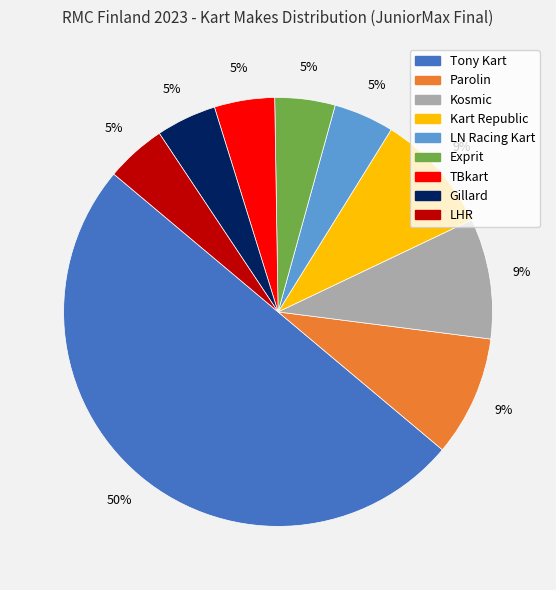

Do Gillard and Tony Kart together represent more than half of the pie?

Yes